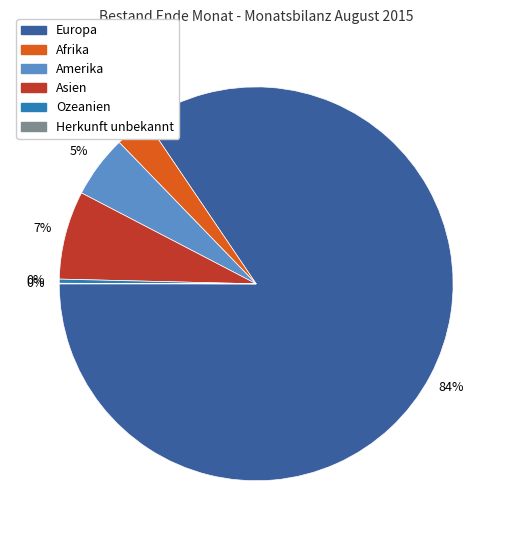

Does Europa account for over 50% of the chart?

Yes